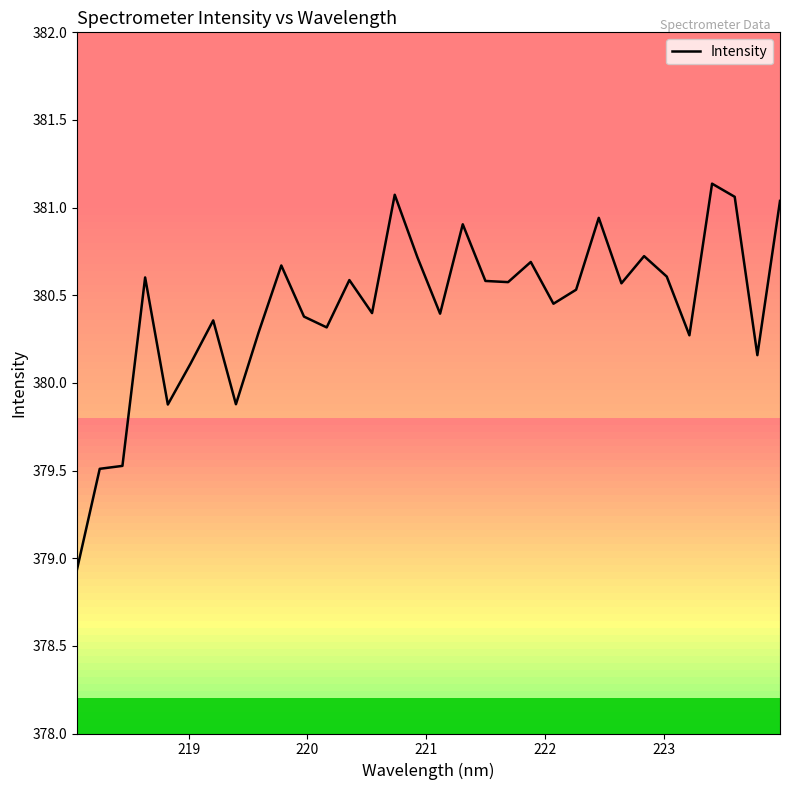

What is the maximum value for Intensity?

381.1